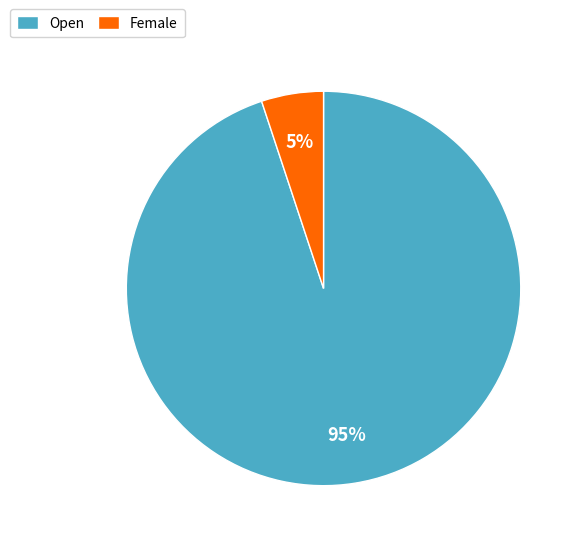

To the nearest percent, what portion does Open represent?

95%